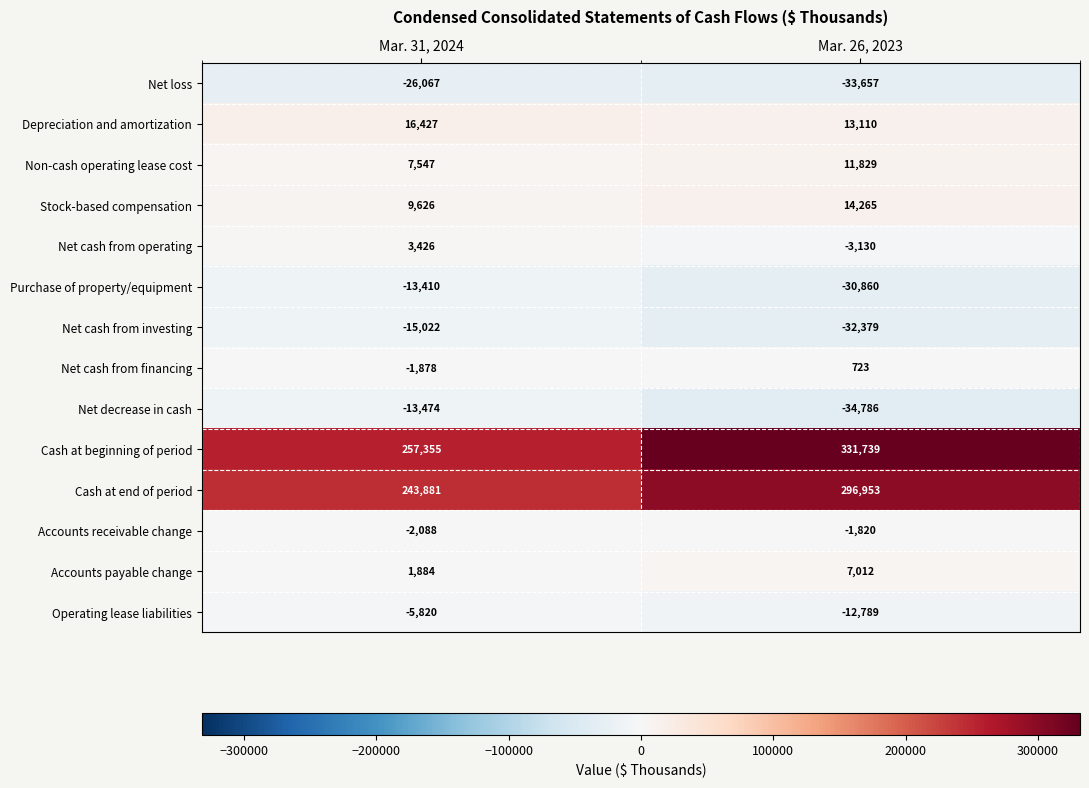

What is the difference between the Purchase of property/equipment values at Mar. 26, 2023 and Mar. 31, 2024?

17450